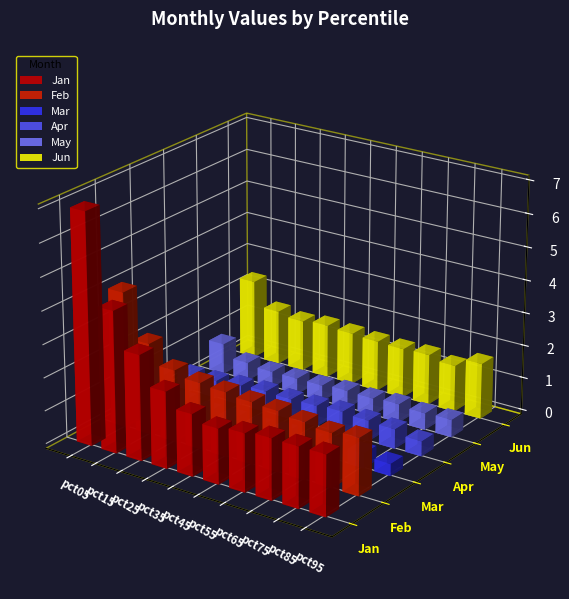

What is the average value of the May series?

0.6